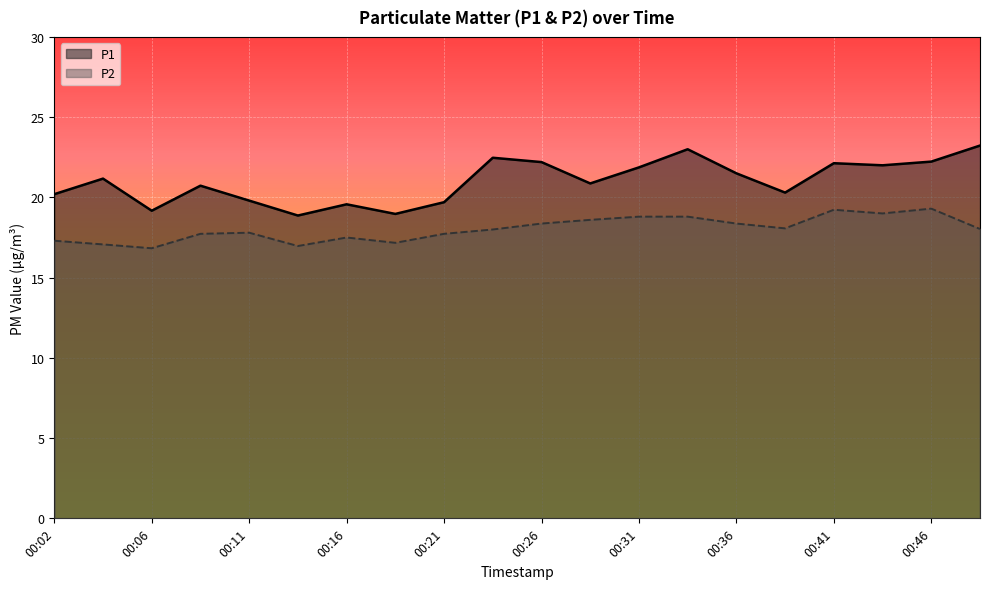

How many data points in P2 are less than 18?

9